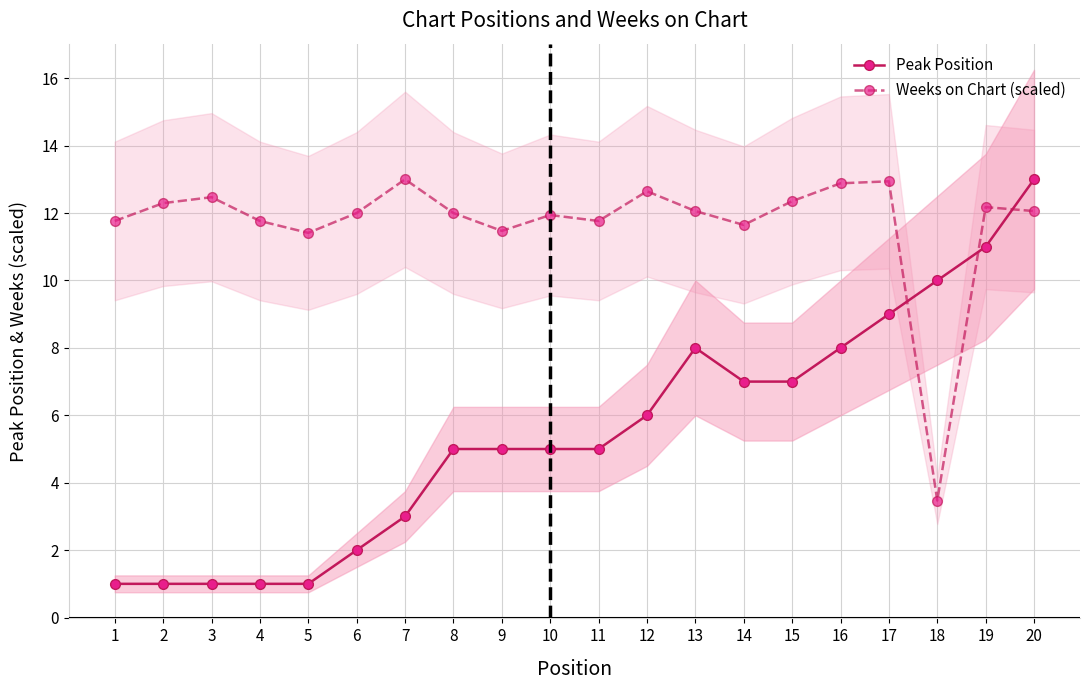

Which series changed the most between 12 and 20?

Peak Position